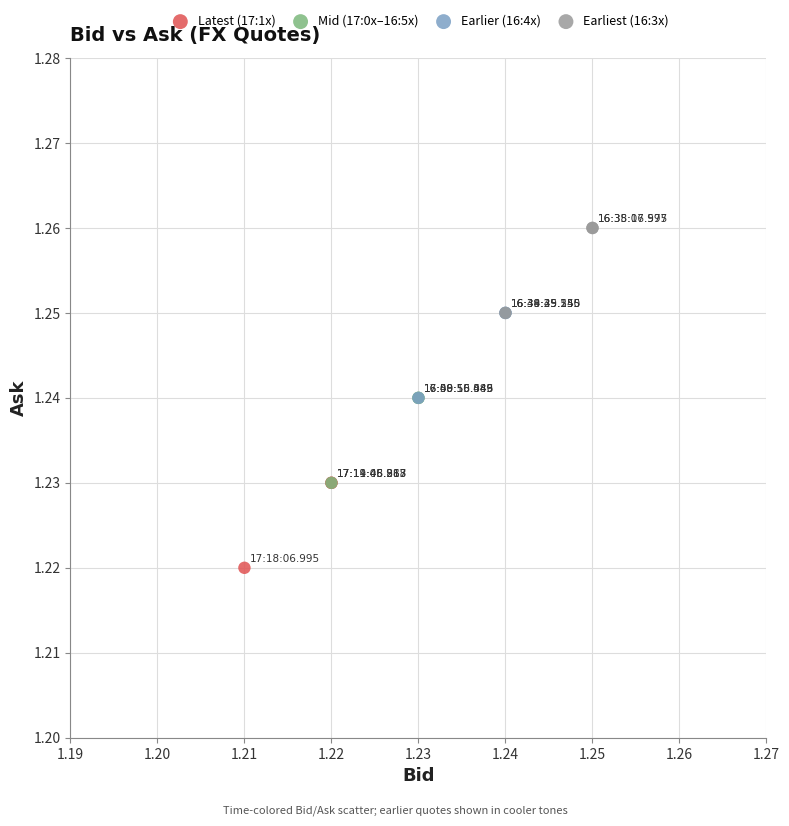

Which series contains the highest Y value?

Earliest (16:3x)